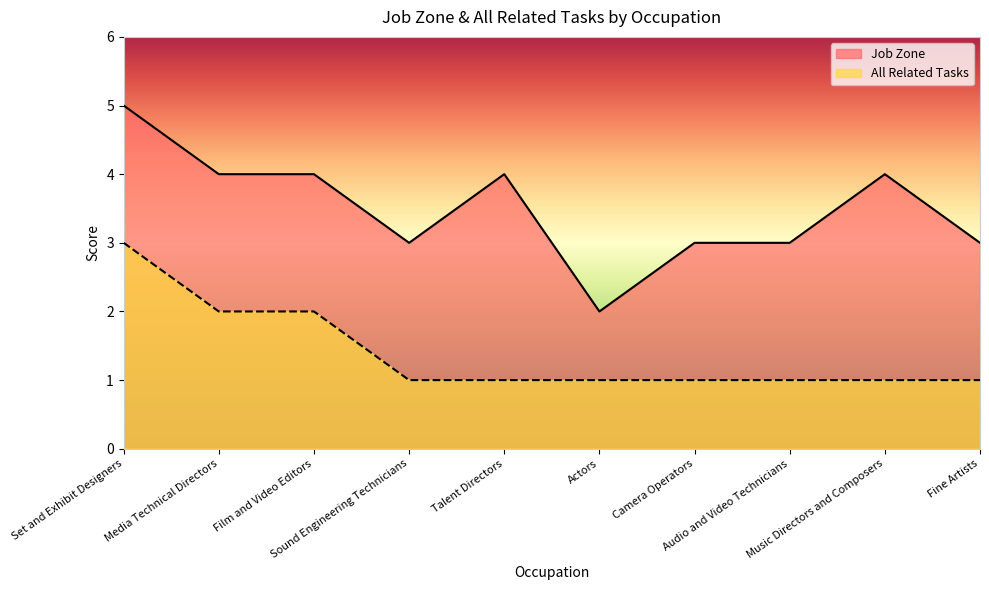

What position from the right is Set and Exhibit Designers?

10